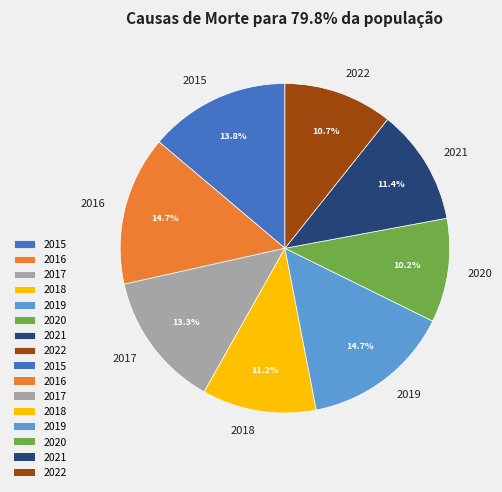

What percentage do 2019 and 2017 together represent?

28.0%